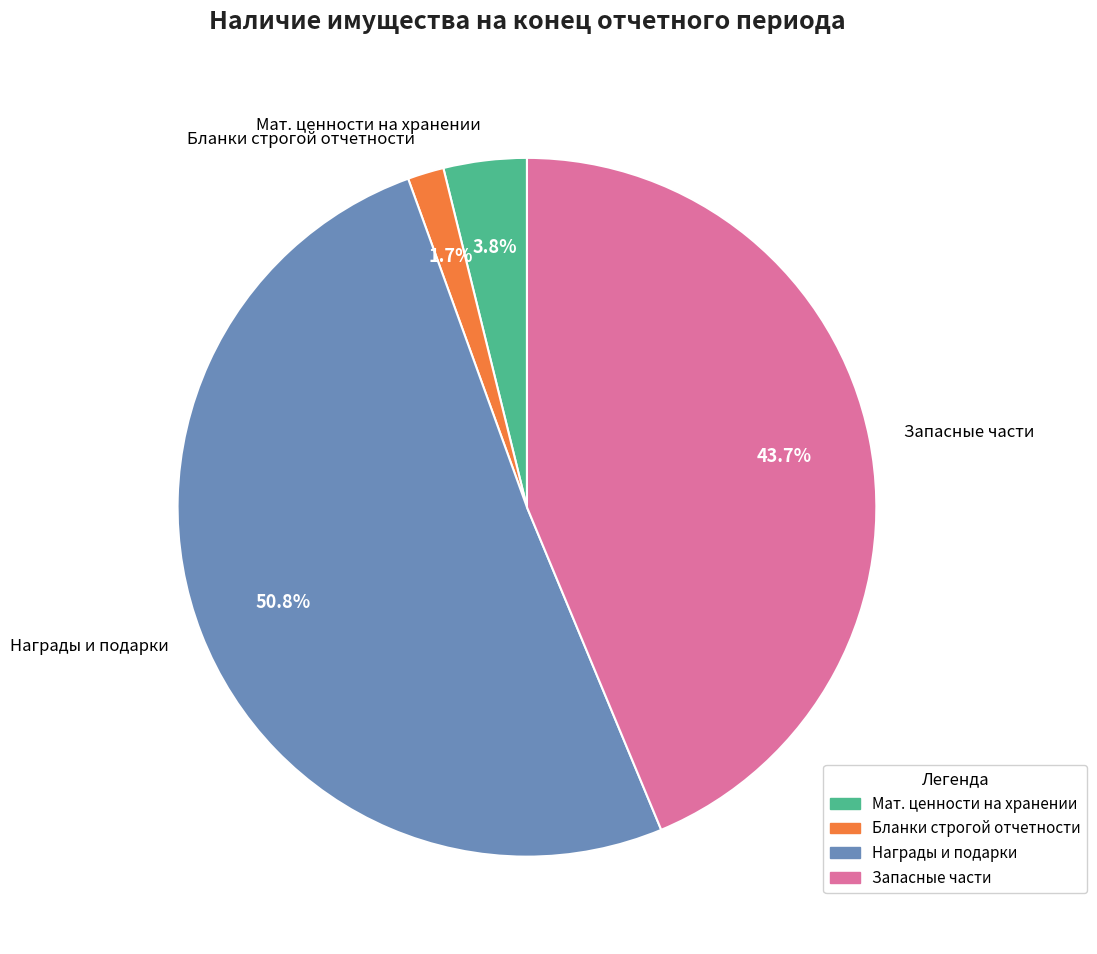

What percentage do Бланки строгой отчетности and Мат. ценности на хранении together represent?

5.5%